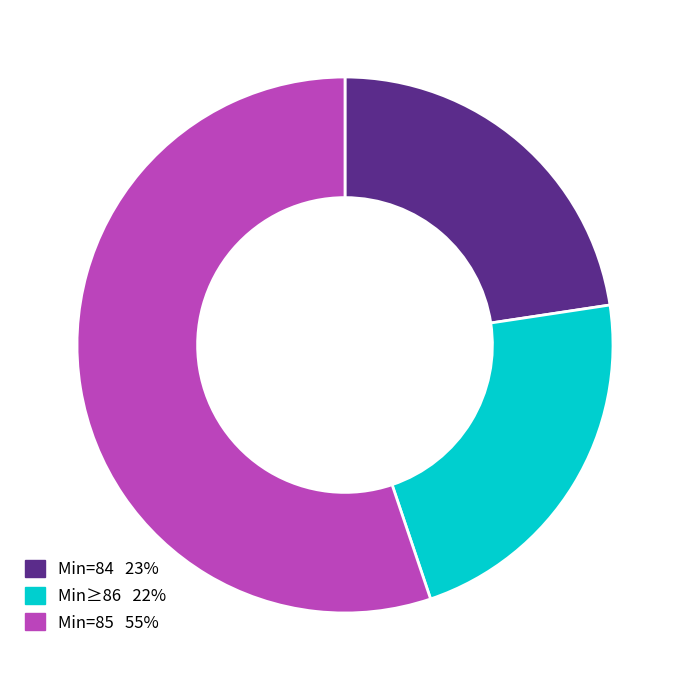

Is there a majority slice in this chart?

Yes